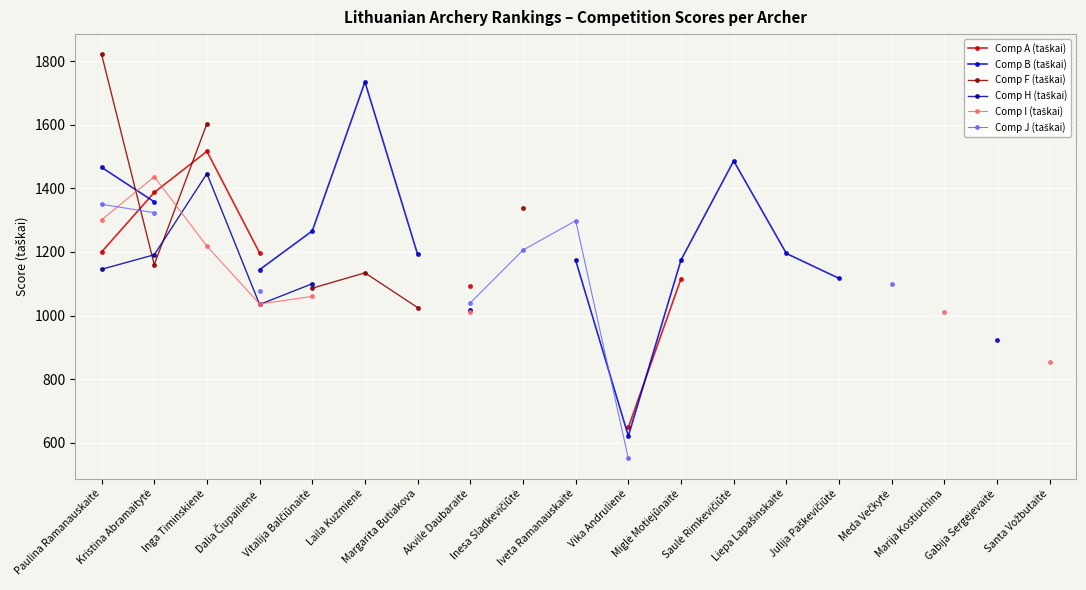

What position from the right is Miglė Motiejūnaitė?

8